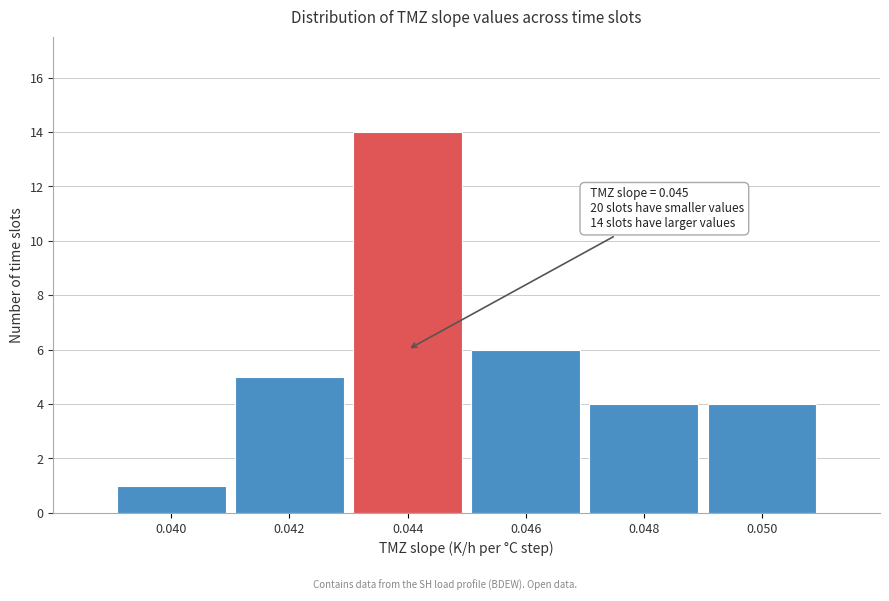

Reading left to right, what are all the values shown in this chart?

0.040=1	0.042=5	0.044=14	0.046=6	0.048=4	0.050=4